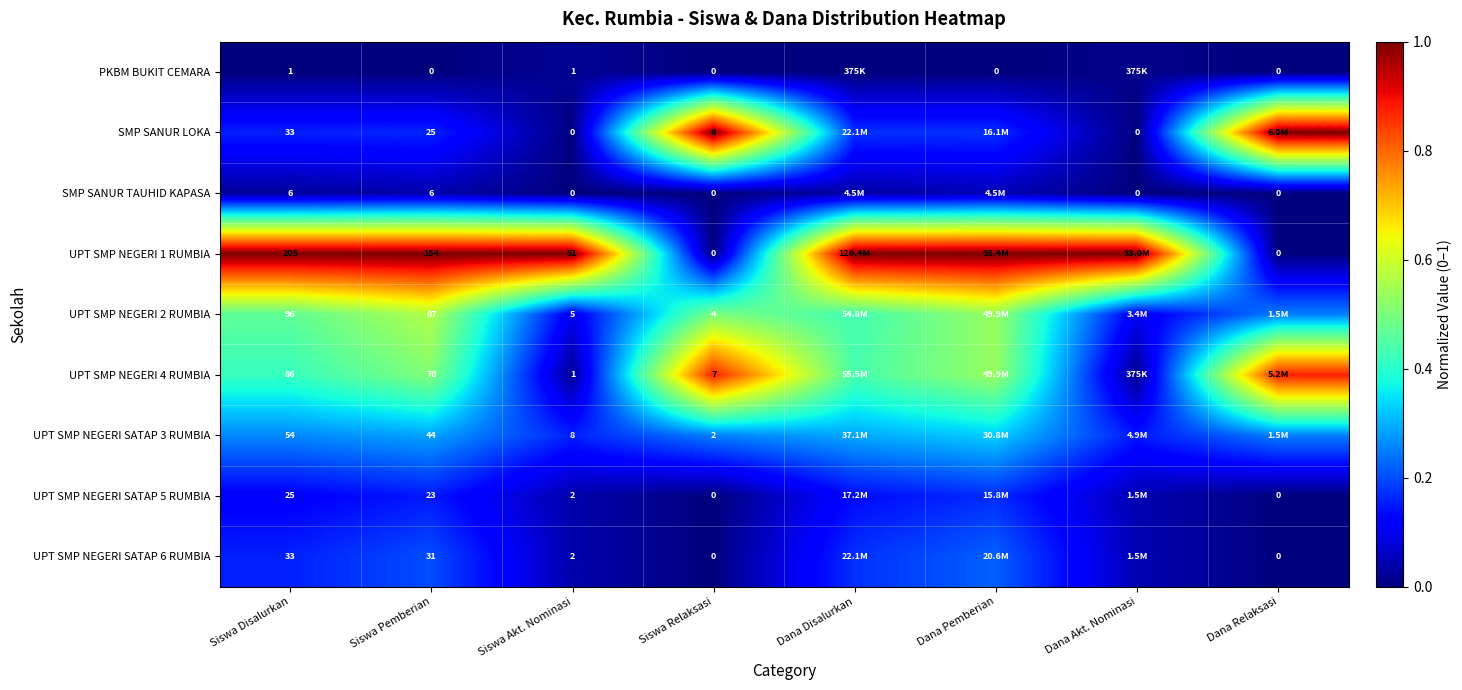

At which label is SMP SANUR LOKA closest to 0?

Siswa Akt. Nominasi